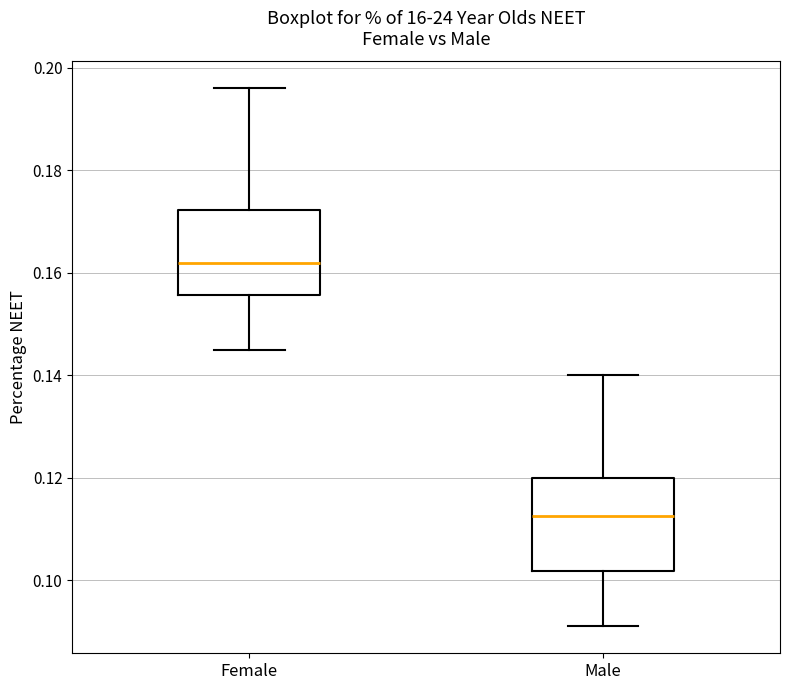

Which box's median line is the highest?

Female